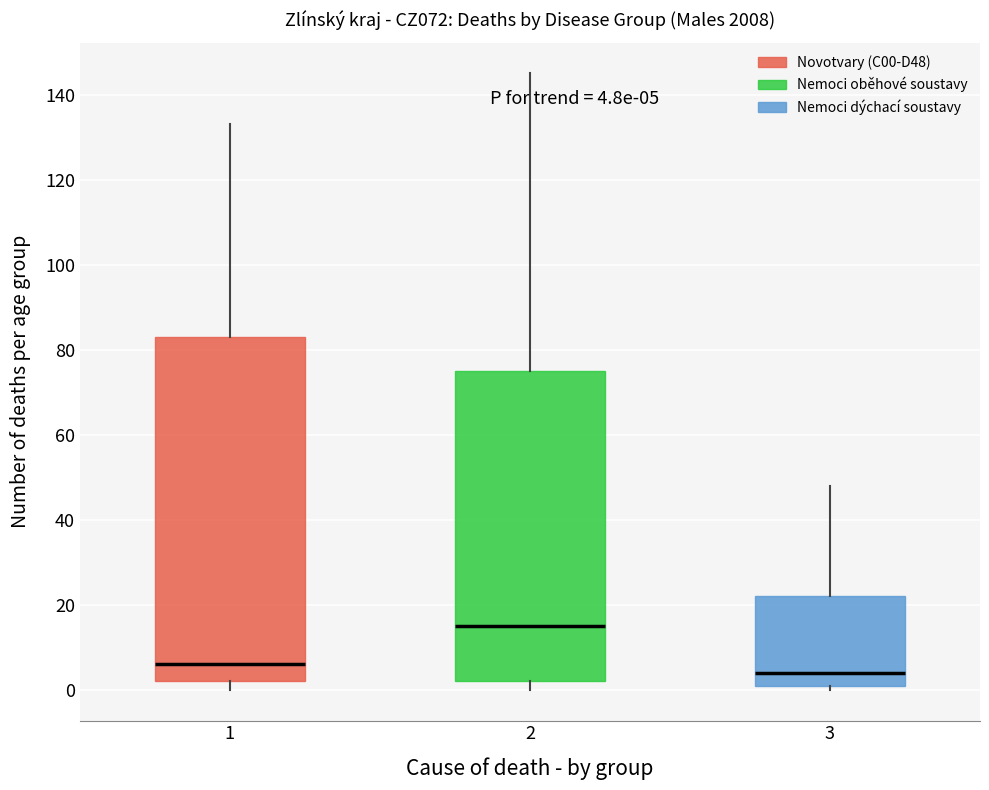

Which box's median line is the highest?

2